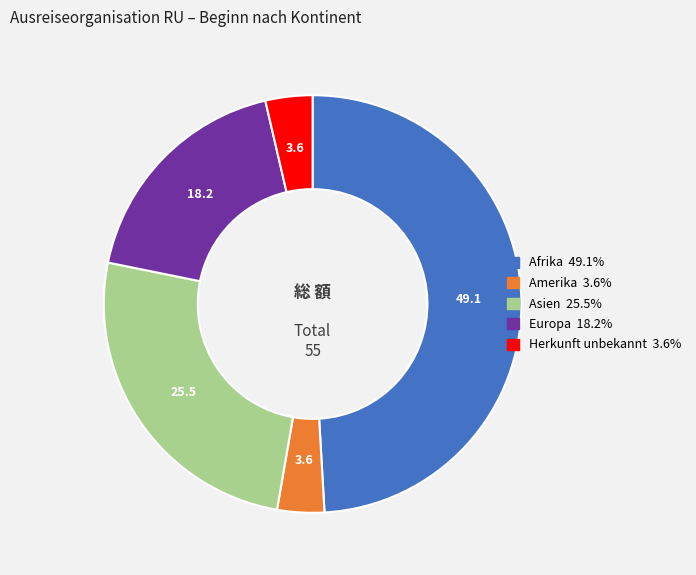

Is there a majority slice in this chart?

No